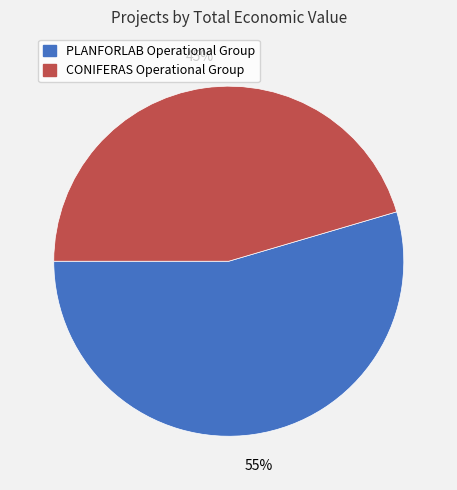

How many slices are in this pie chart?

2